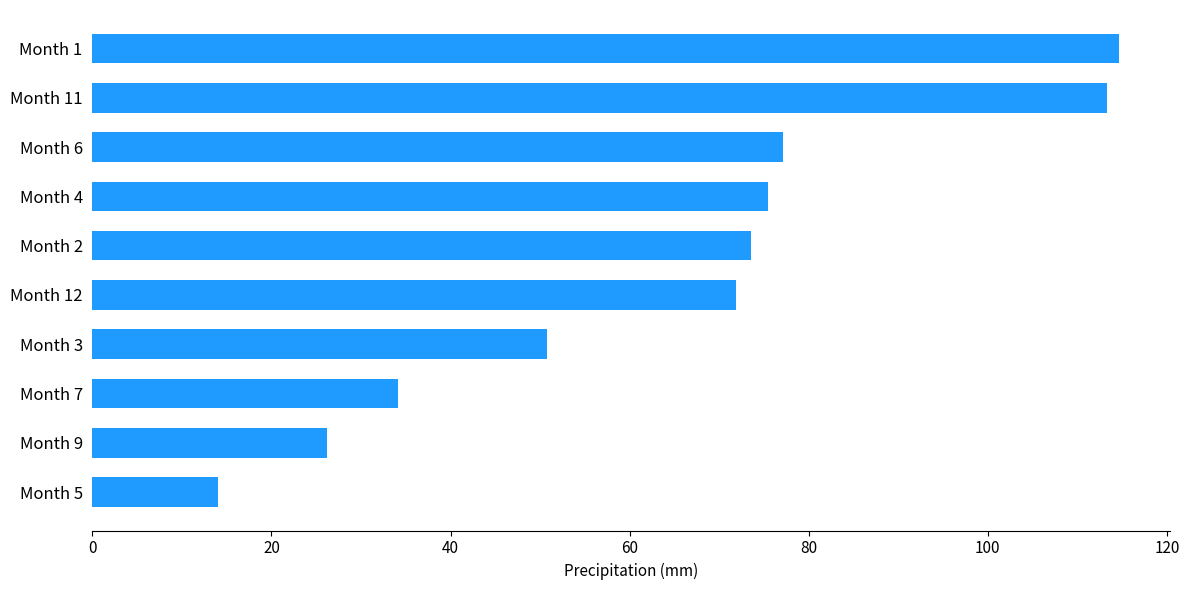

Approximately how many times larger is the value at Month 1 compared to Month 3?

2.3